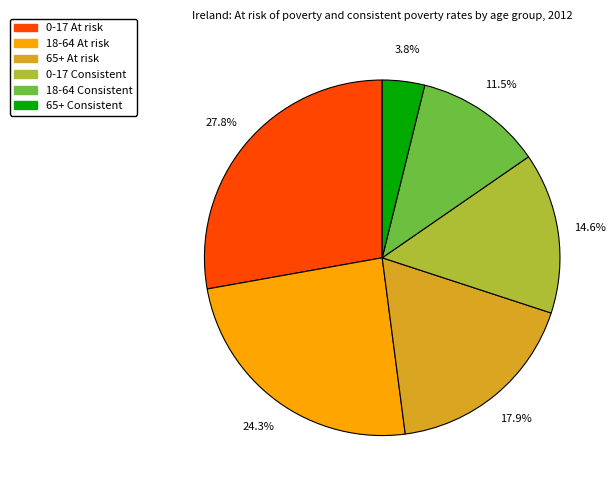

To the nearest percent, what is the difference between the largest and smallest slice percentages?

24%